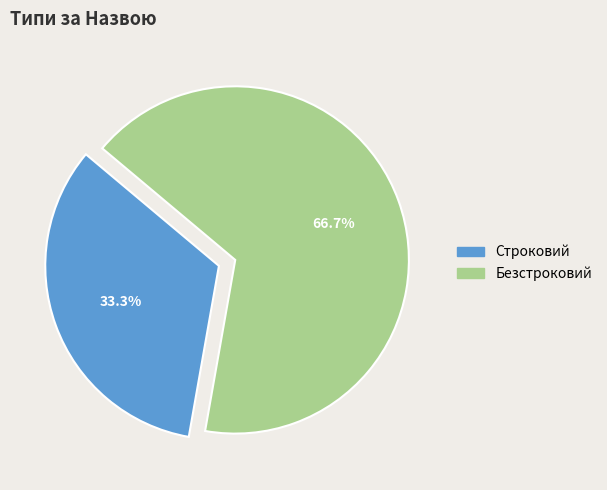

How many segments does this pie chart have?

2